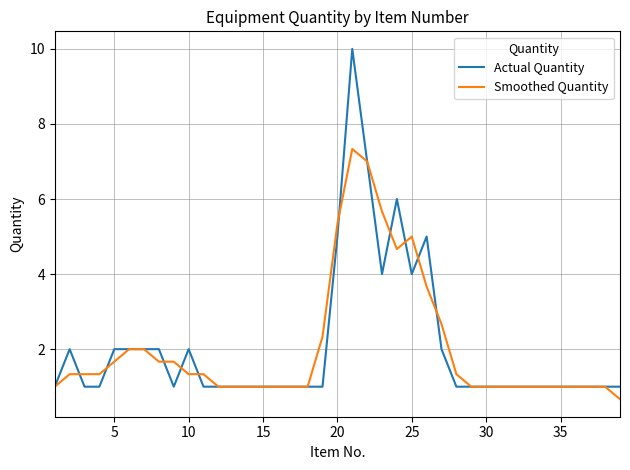

What is the smallest value displayed?

0.7